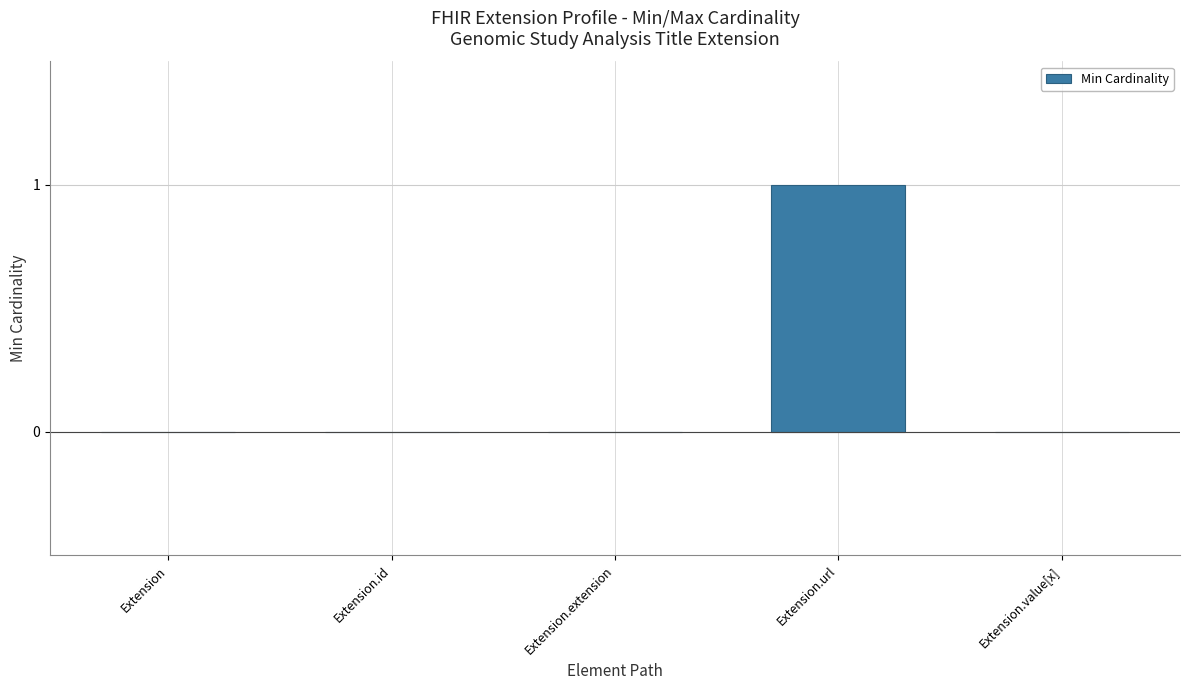

The value at Extension.extension is -1. True or false?

False